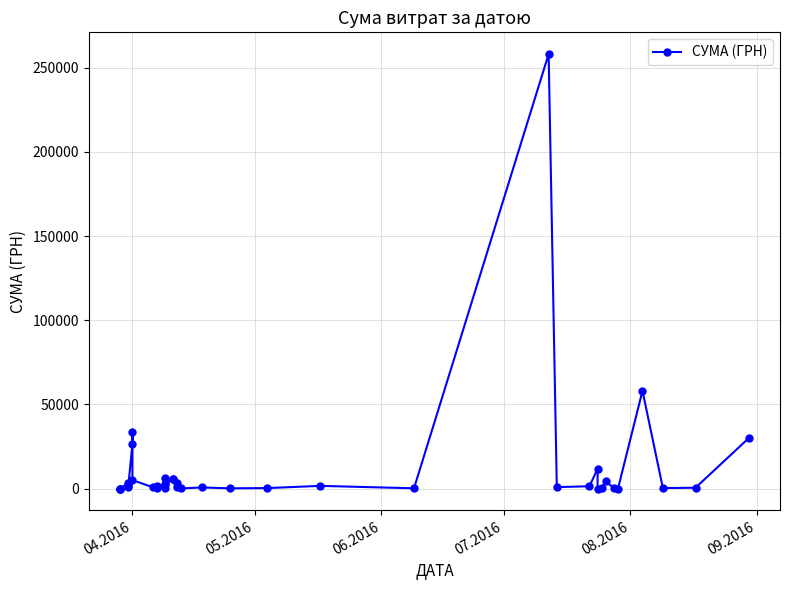

How many series are shown in this chart?

1